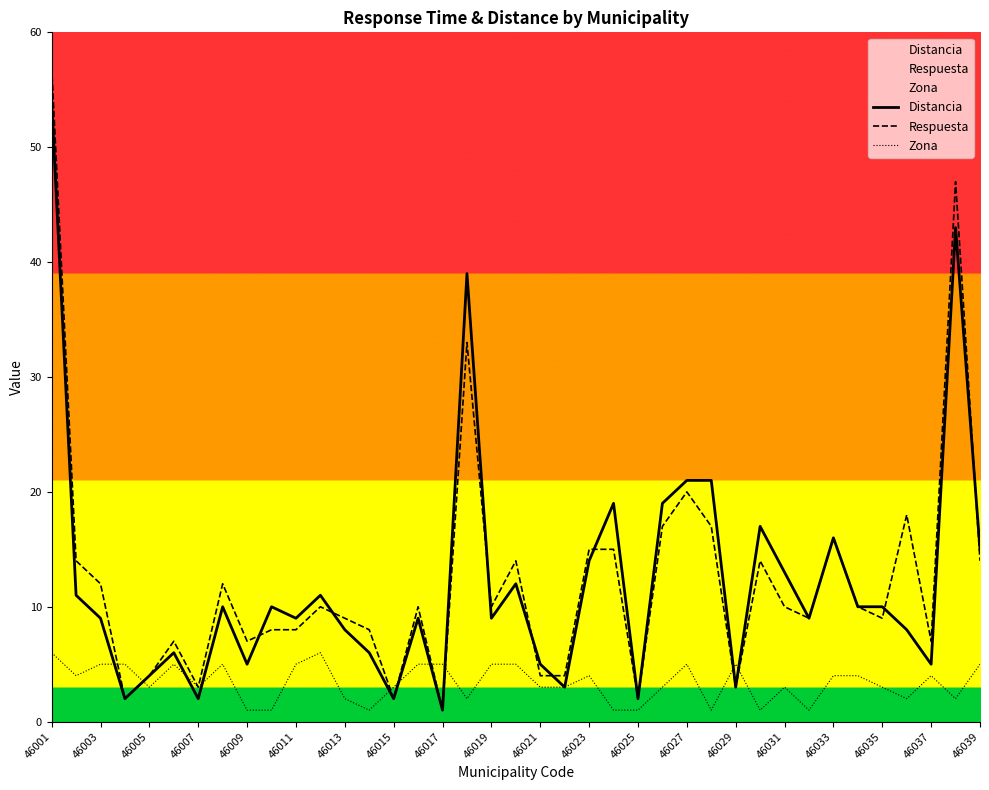

The value of Respuesta at 46019 is 3. True or false?

False